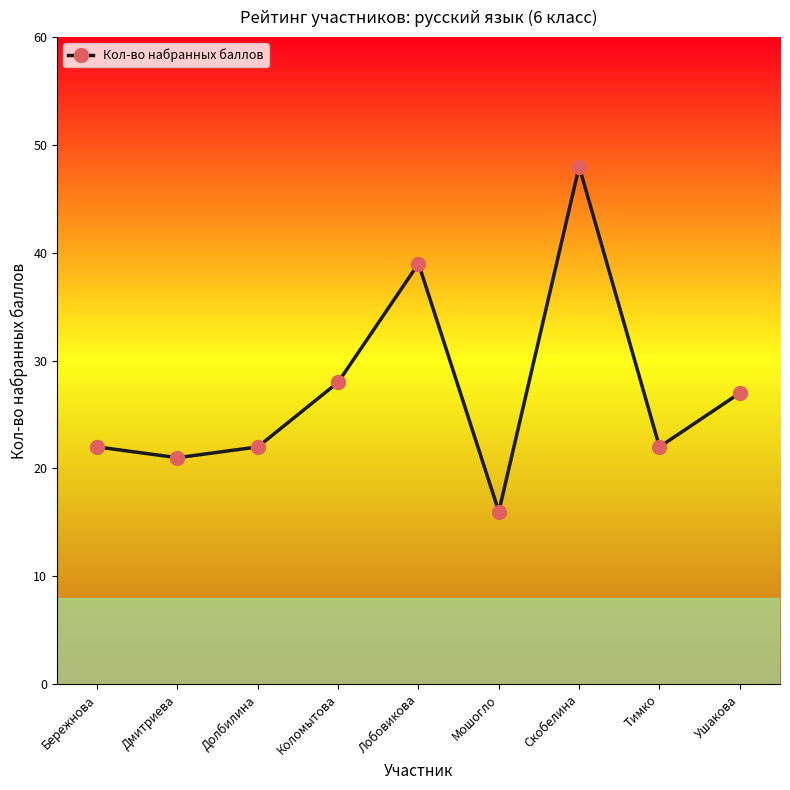

How many data points does each series have?

9